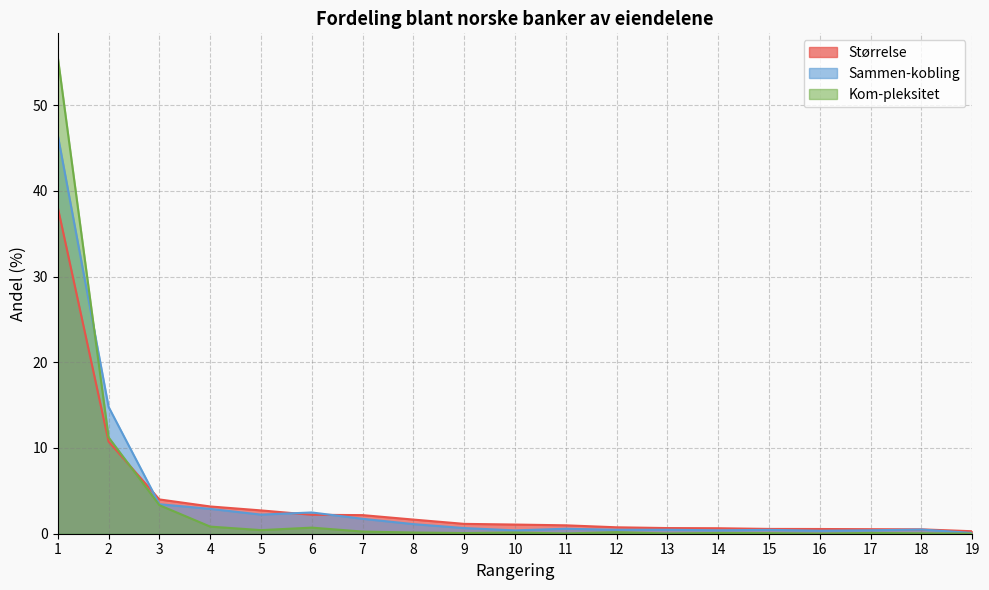

Reading right to left, extract all data points from this chart.

Størrelse: 19=0.3	18=0.5	17=0.5	16=0.6	15=0.6	14=0.6	13=0.7	12=0.8	11=1.0	10=1.1	9=1.1	8=1.6	7=2.2	6=2.2	5=2.7	4=3.2	3=4.0	2=10.8	1=38.1
Sammen-kobling: 19=0.1	18=0.5	17=0.4	16=0.3	15=0.5	14=0.4	13=0.5	12=0.5	11=0.6	10=0.4	9=0.7	8=1.1	7=1.7	6=2.5	5=2.2	4=2.9	3=3.4	2=14.8	1=46.5
Kom-pleksitet: 19=0.0	18=0.1	17=0.1	16=0.0	15=0.1	14=0.1	13=0.0	12=0.2	11=0.0	10=0.1	9=0.1	8=0.1	7=0.2	6=0.7	5=0.4	4=0.8	3=3.3	2=11.2	1=55.6